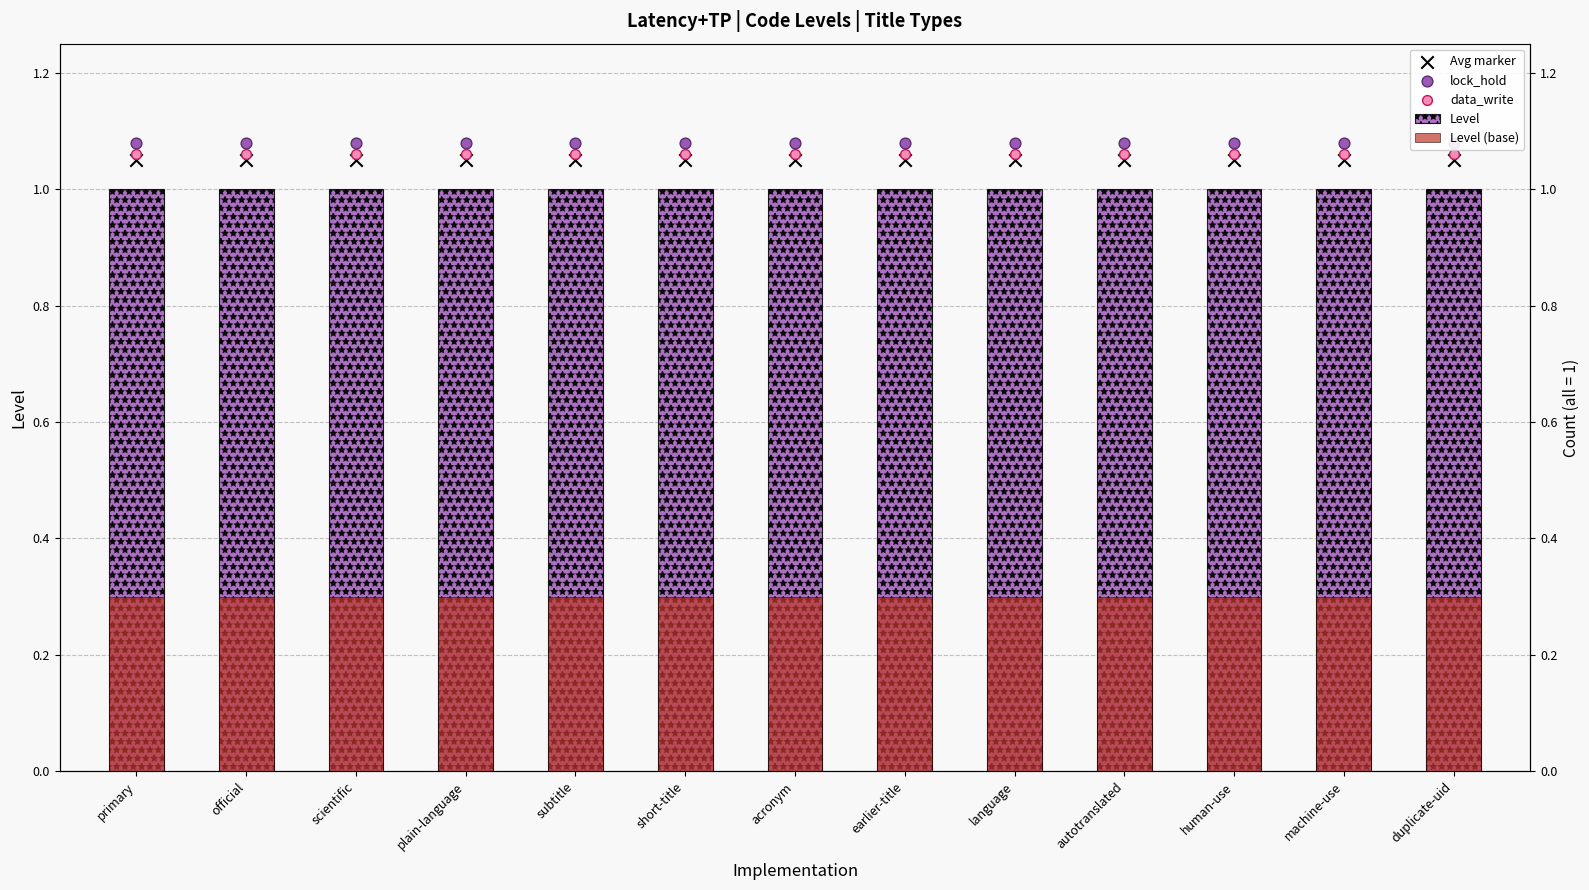

Which series has the largest Y range (max minus min)?

Level